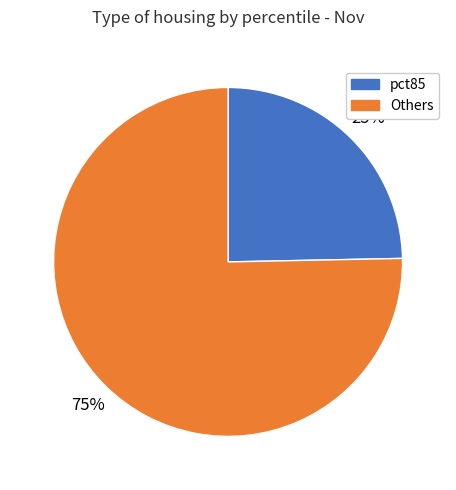

To the nearest percent, what is the average slice percentage?

50%